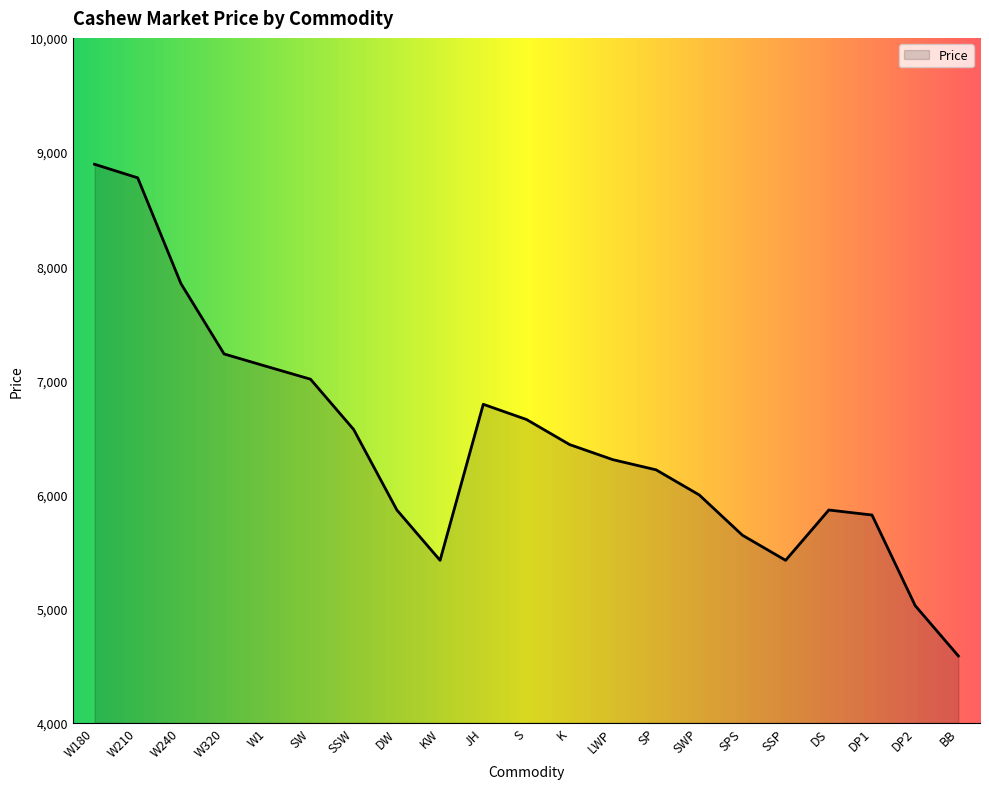

Approximately how many times larger is the value at W240 compared to SSW?

1.2